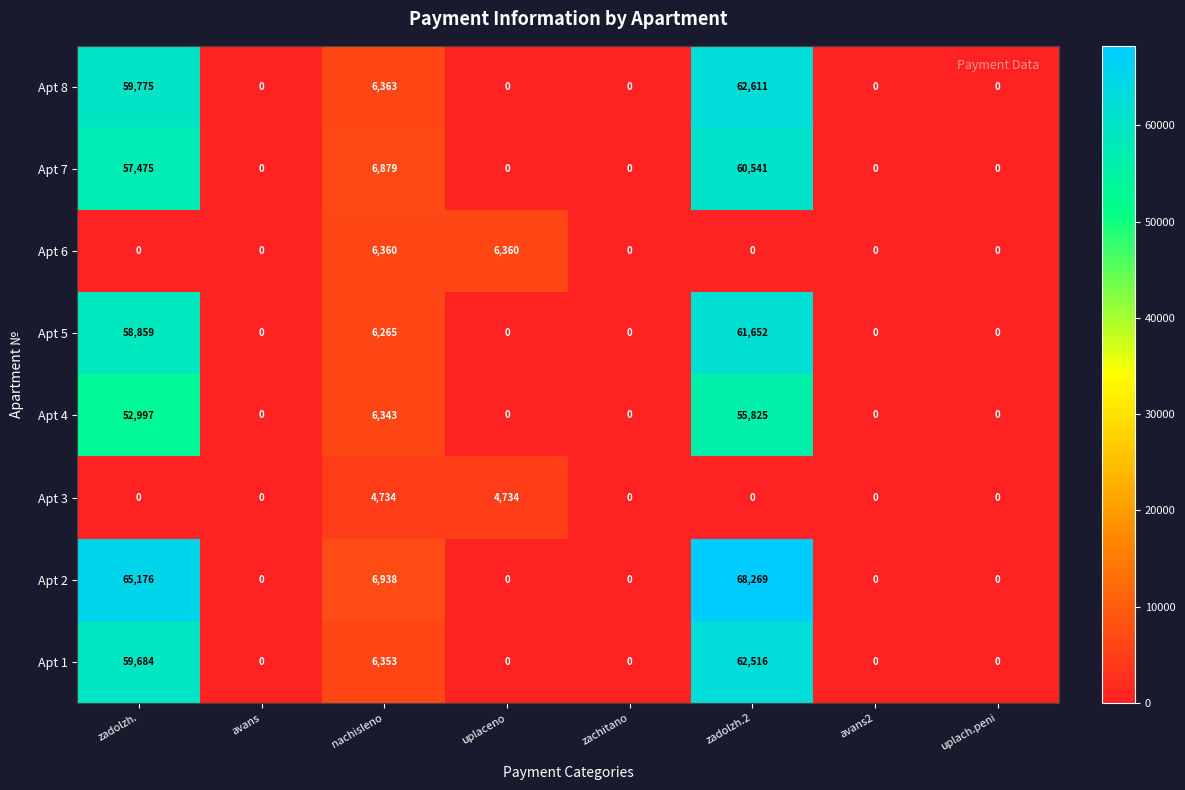

What is the greatest value displayed?

68269